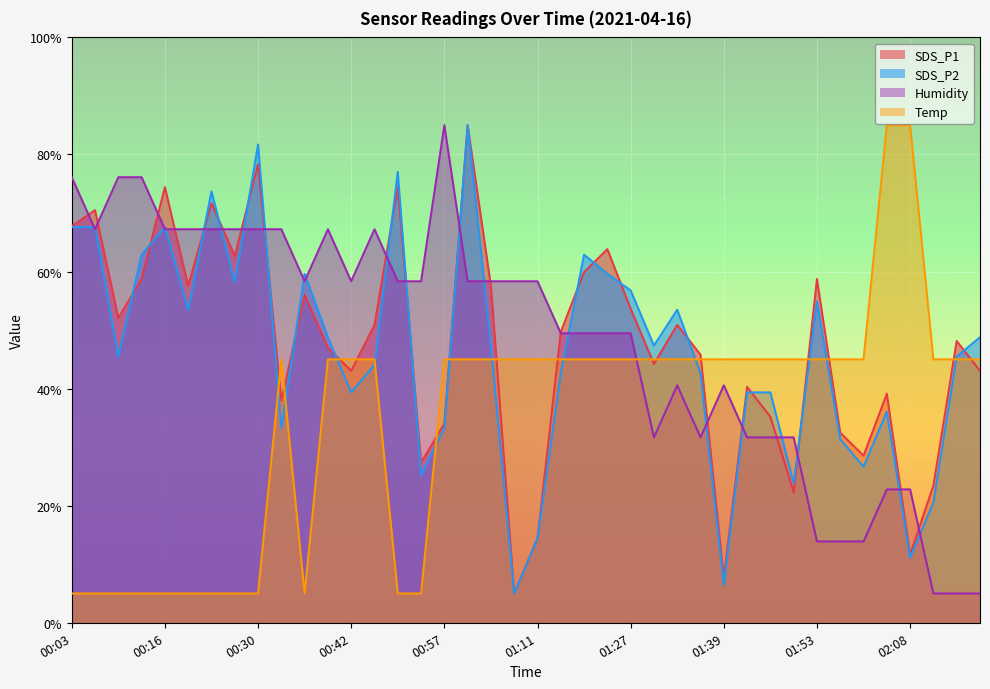

How many lines are shown in the chart?

4